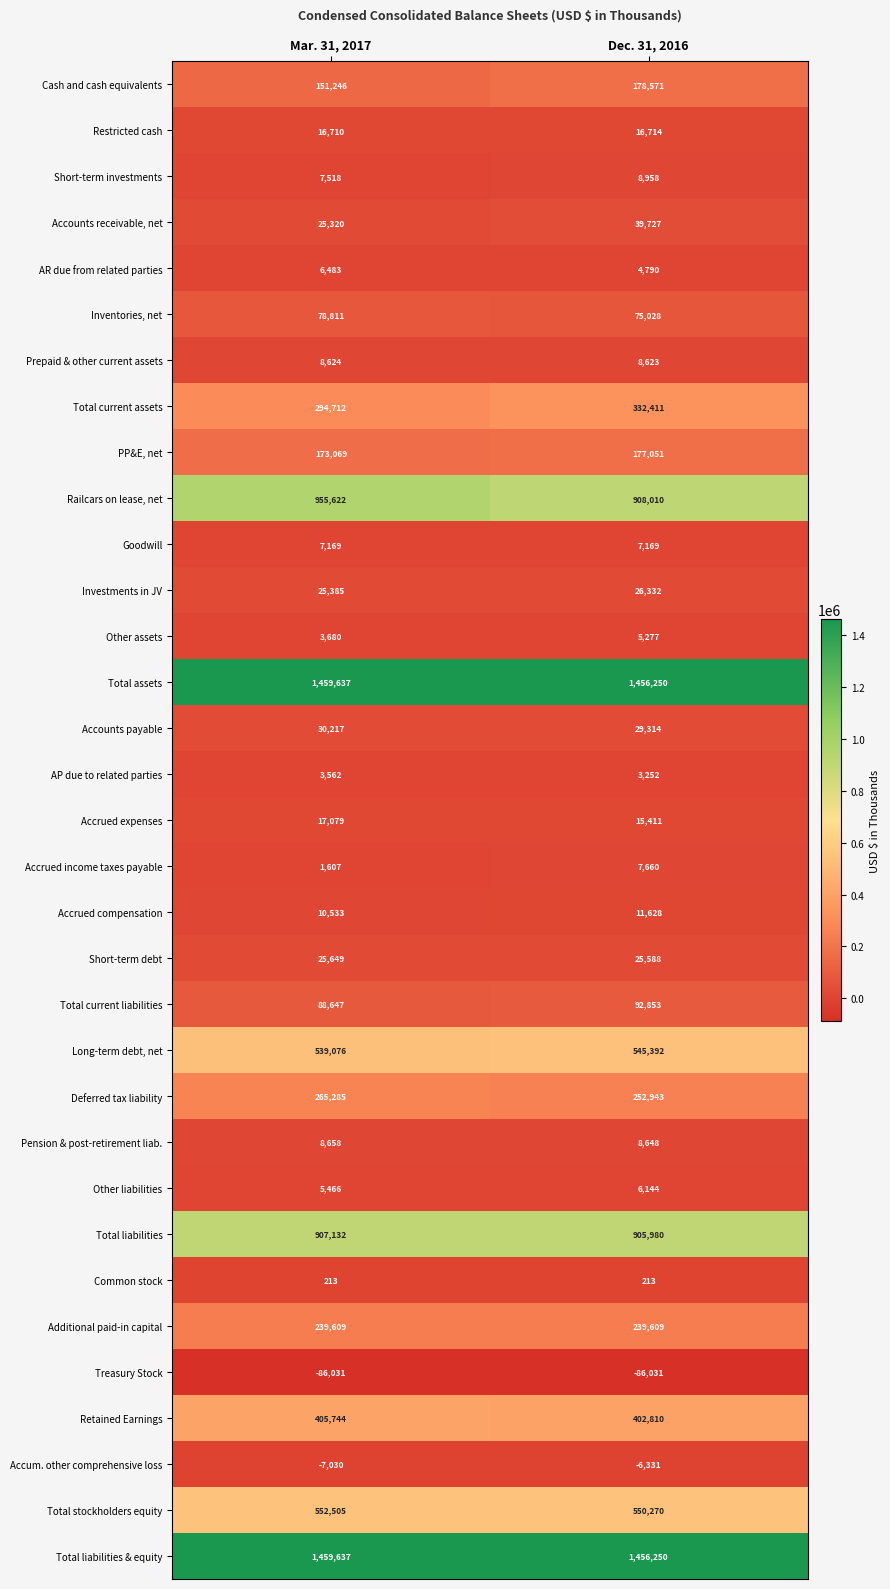

What is the maximum value shown in the chart?

1459637